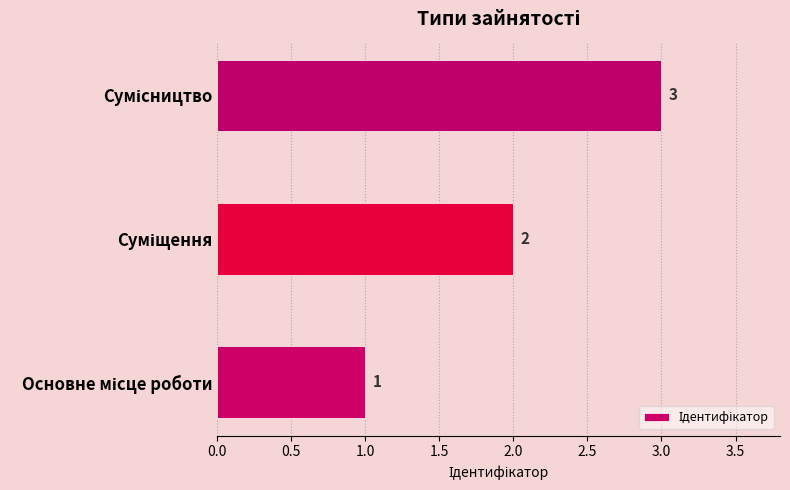

What is the maximum value shown in the chart?

3